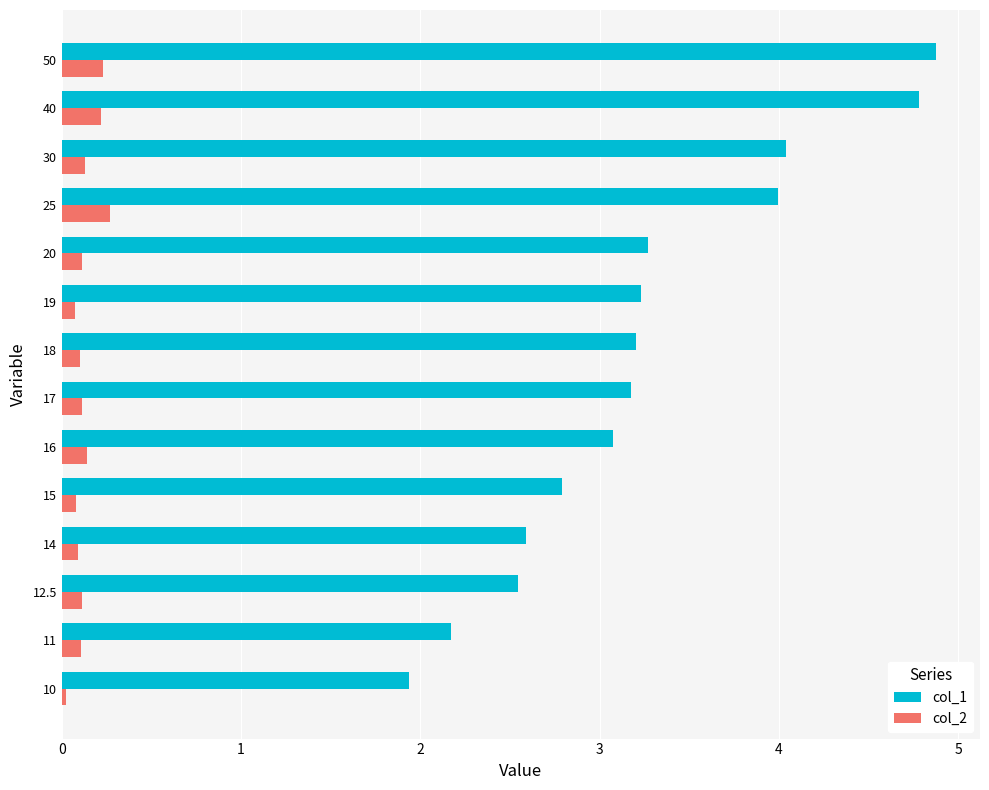

Which series has the widest spread of values?

col_1